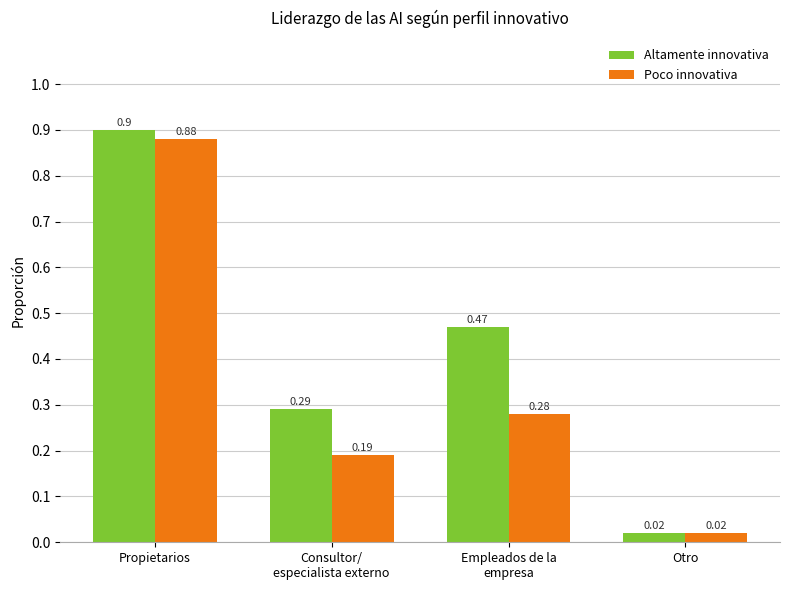

How many bars are there in total?

8